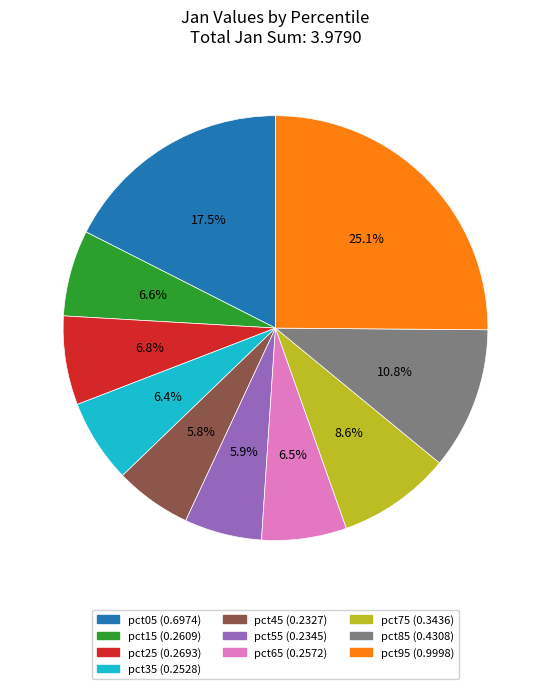

To the nearest percent, what is the difference between the largest and smallest slice percentages?

19%